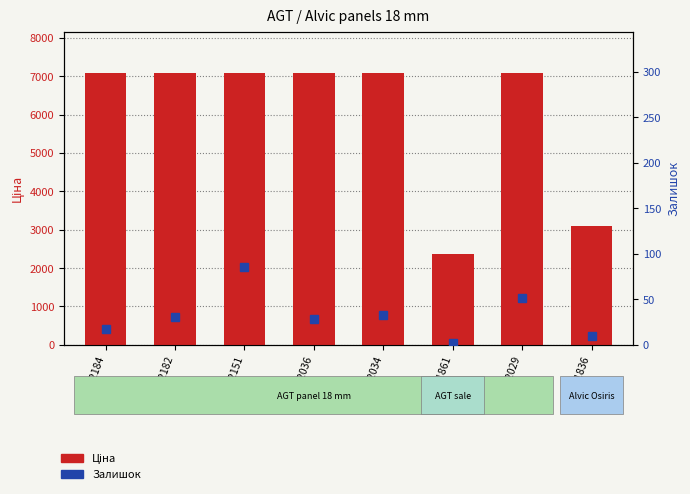

At which label does Ціна first exceed 7098?

11352184